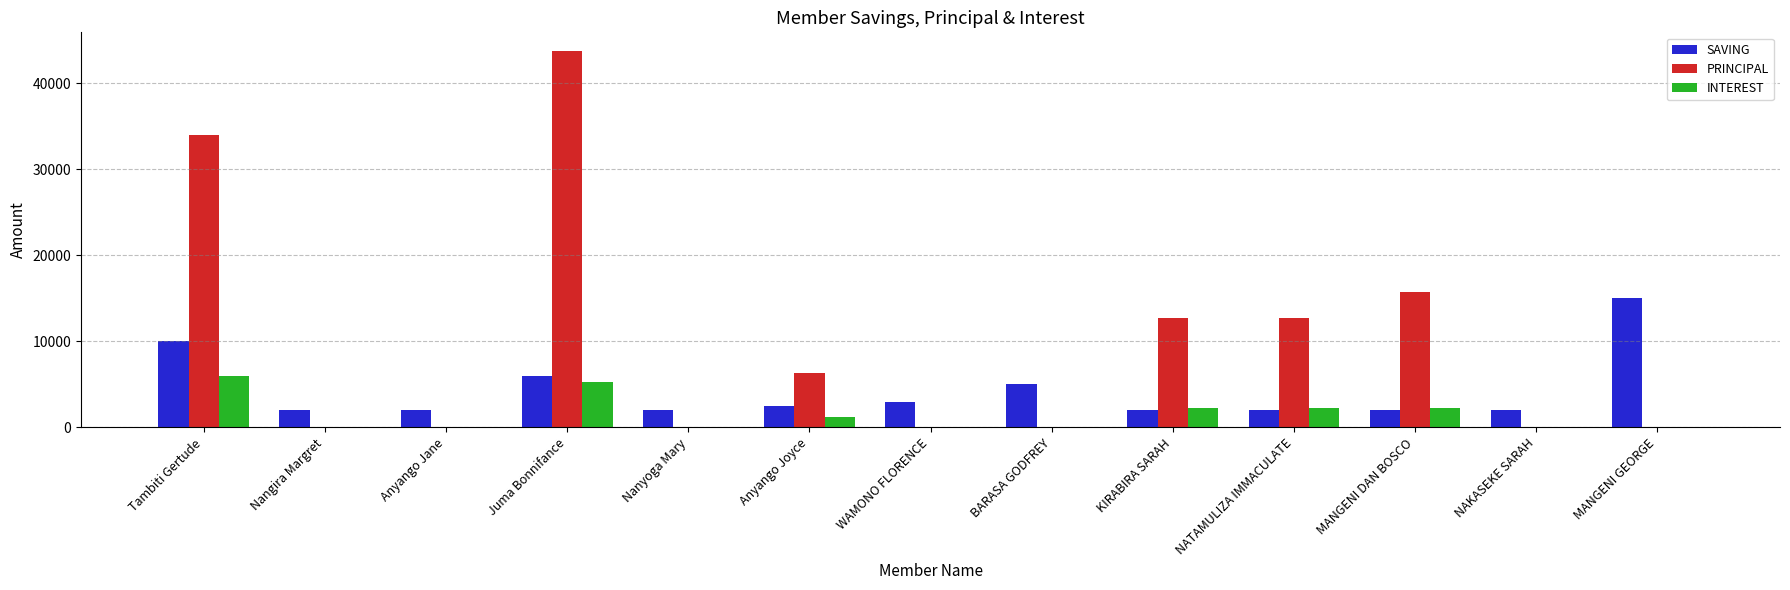

At which category is the sum across all series the highest?

Juma Bonnifance